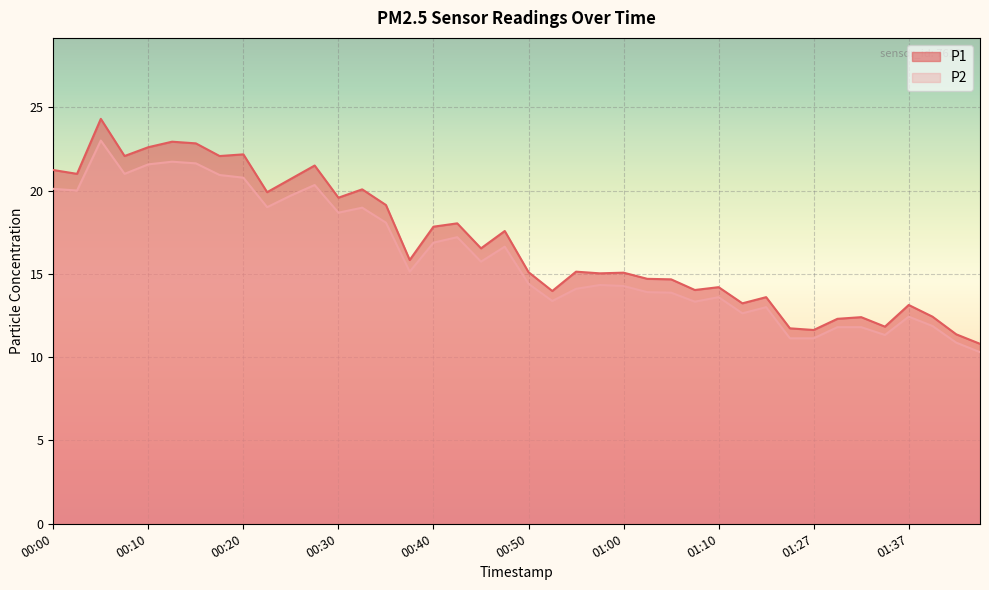

Reading left to right, extract all data points from this chart.

P1: 21.2	21.0	24.3	22.1	22.6	22.9	22.8	22.1	22.2	19.9	20.7	21.5	19.6	20.1	19.1	15.8	17.8	18.0	16.5	17.6	15.1	14.0	15.1	15.0	15.1	14.7	14.7	14.0	14.2	13.2	13.6	11.7	11.6	12.3	12.4	11.8	13.1	12.4	11.4	10.8
P2: 20.1	20.0	23.0	21.0	21.6	21.7	21.6	20.9	20.8	19.0	19.7	20.3	18.7	19.0	18.1	15.1	16.9	17.2	15.7	16.6	14.4	13.4	14.1	14.3	14.3	13.9	13.9	13.3	13.6	12.6	13.0	11.1	11.1	11.8	11.8	11.3	12.4	11.9	10.9	10.3